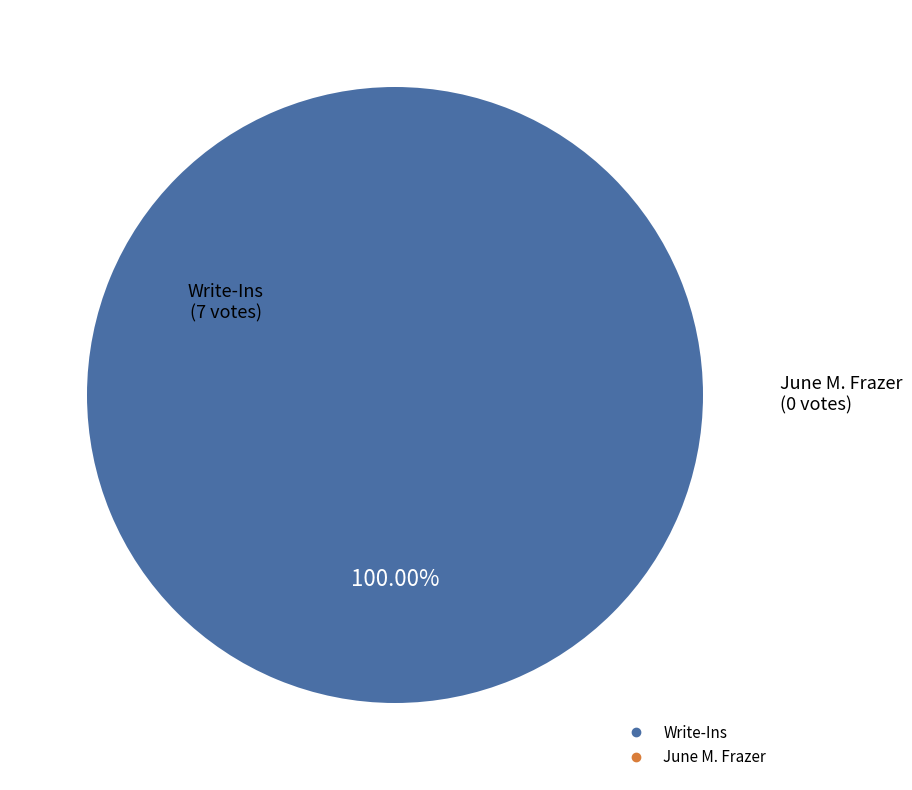

True or false: Write-Ins accounts for 86% of the total.

False